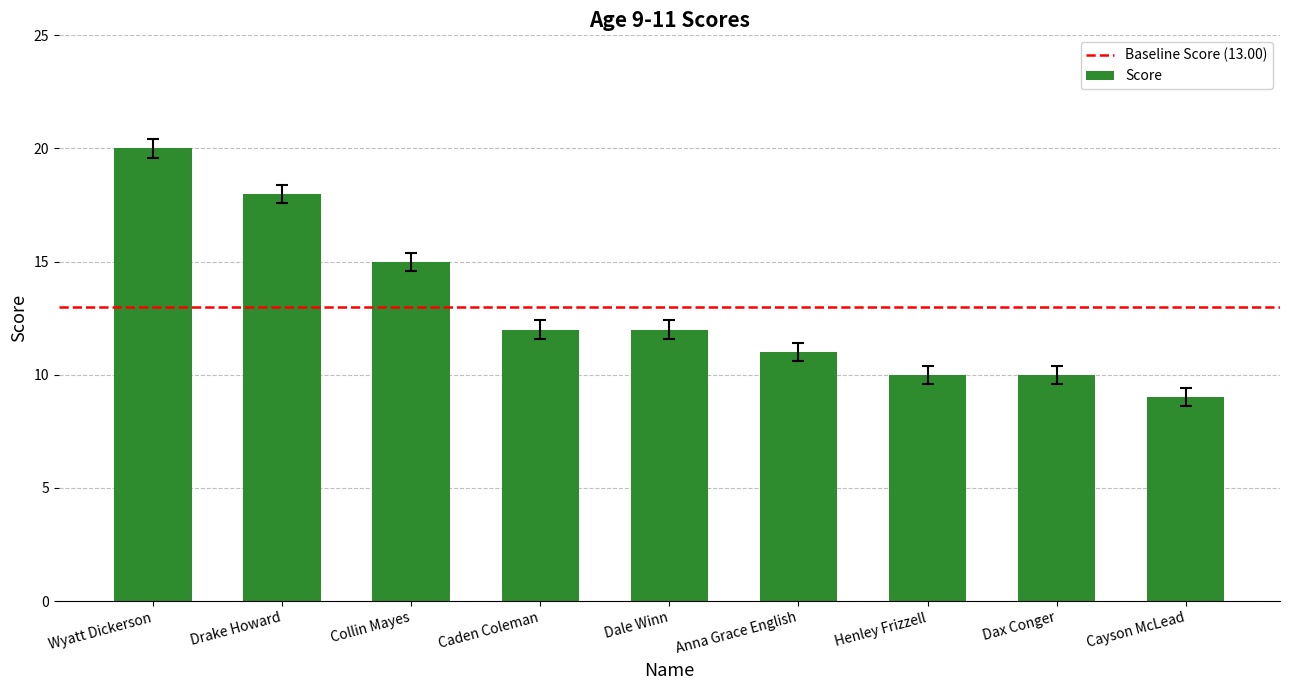

Is it true that the value at Anna Grace English is 15.7?

False